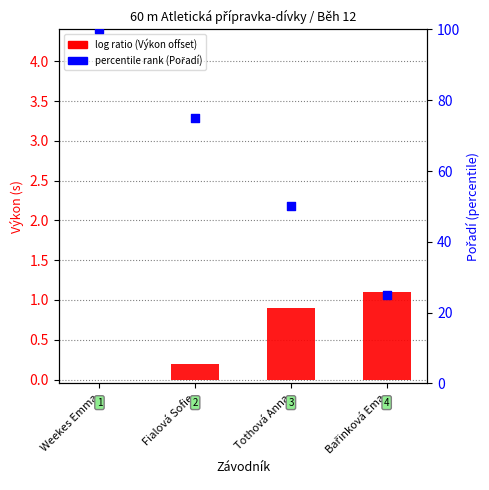

Is the value of percentile rank (Pořadí) at Bařinková Ema greater than the value of log ratio (Výkon offset) at Bařinková Ema?

Yes